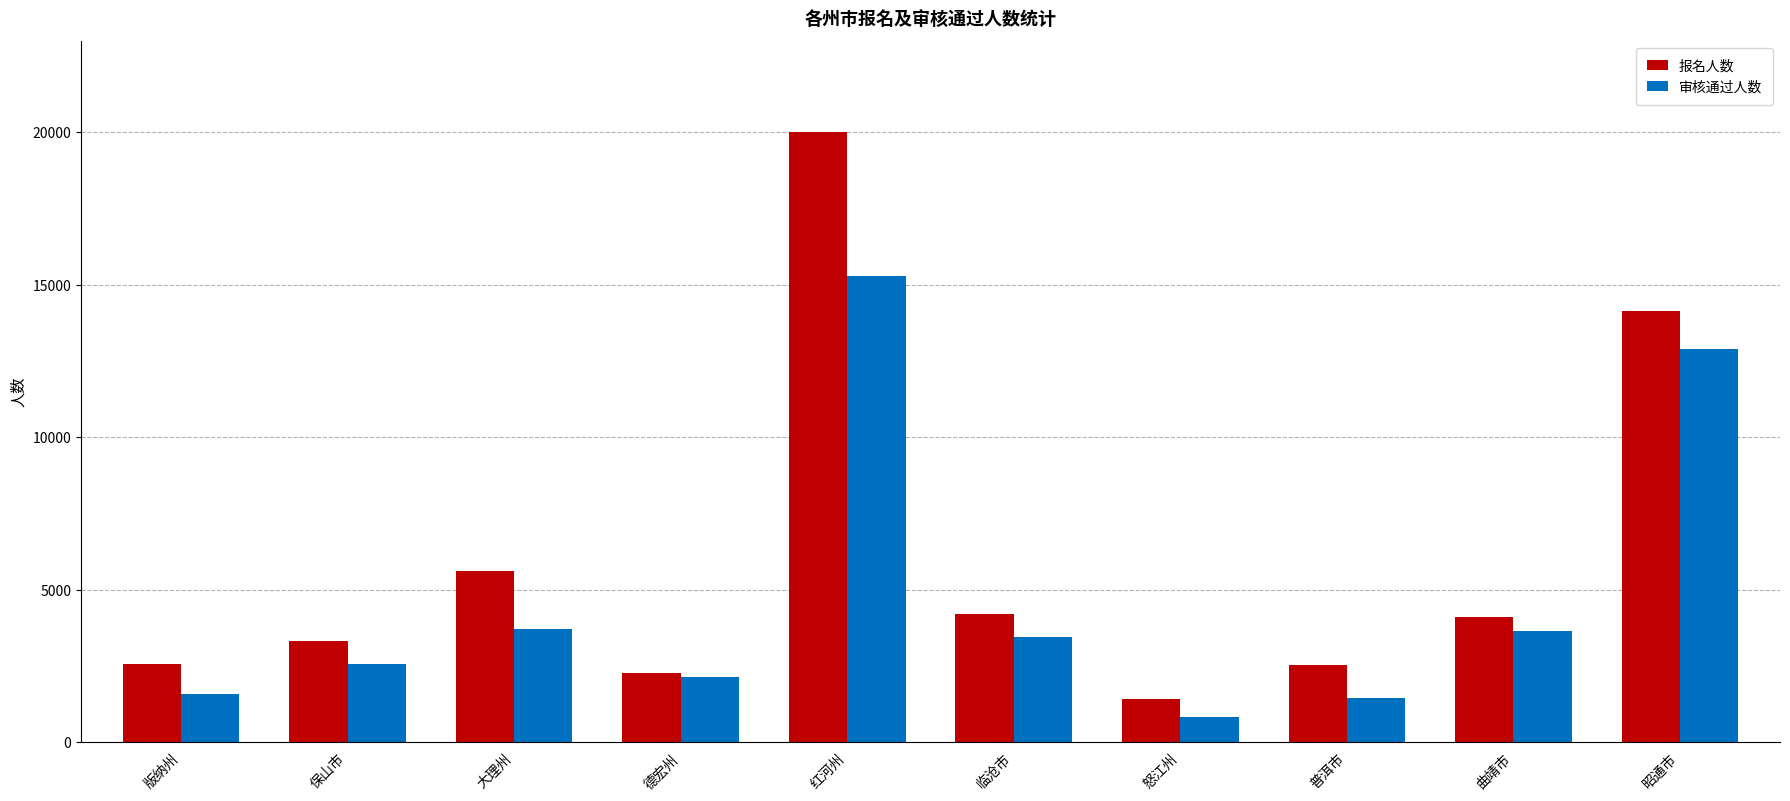

What is the label of the 3rd bar from the right?

普洱市